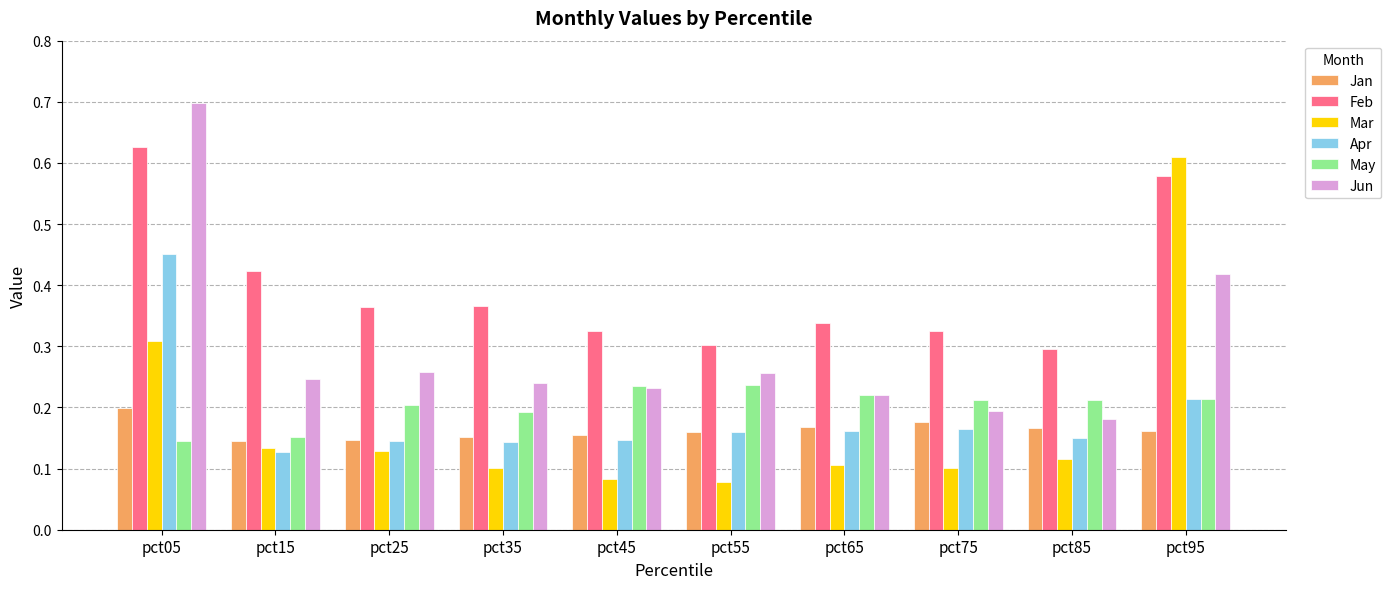

At which label does Apr reach its minimum?

pct15